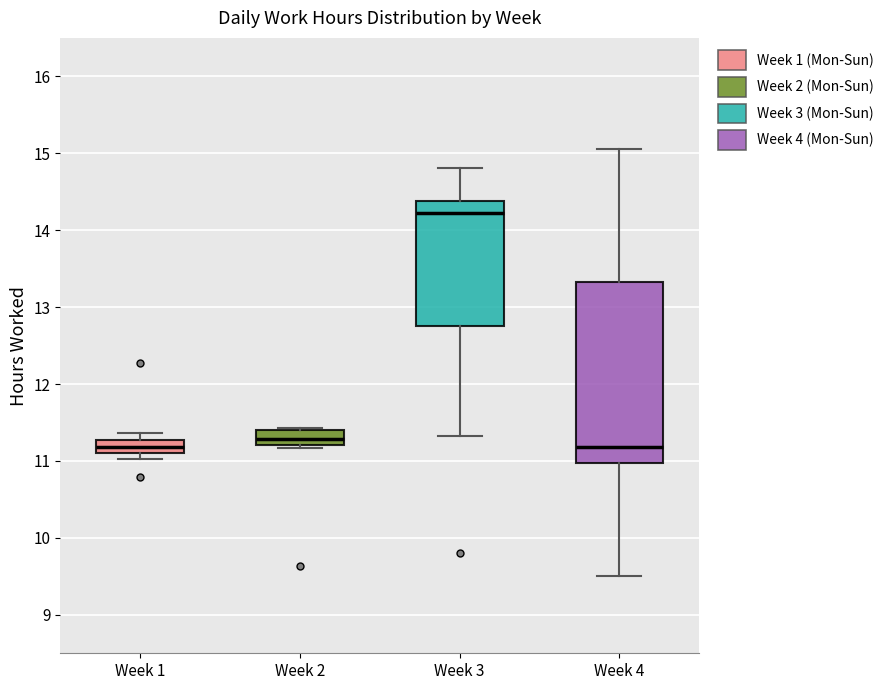

Reading left to right, transcribe this box plot: for each box, give where its median line is, the range the box spans, and where its two whiskers end, as read against the y-axis. The values are not printed on the chart, so give them approximately, as read against the axis.

Week 1: median 11.2, box 11.1 to 11.3, whiskers 11.0 to 11.4
Week 2: median 11.3, box 11.2 to 11.4, whiskers 11.2 (just below the box's lower edge) to 11.4
Week 3: median 14.2, box 12.8 to 14.4, whiskers 11.3 to 14.8
Week 4: median 11.2, box 11.0 to 13.3, whiskers 9.5 to 15.1